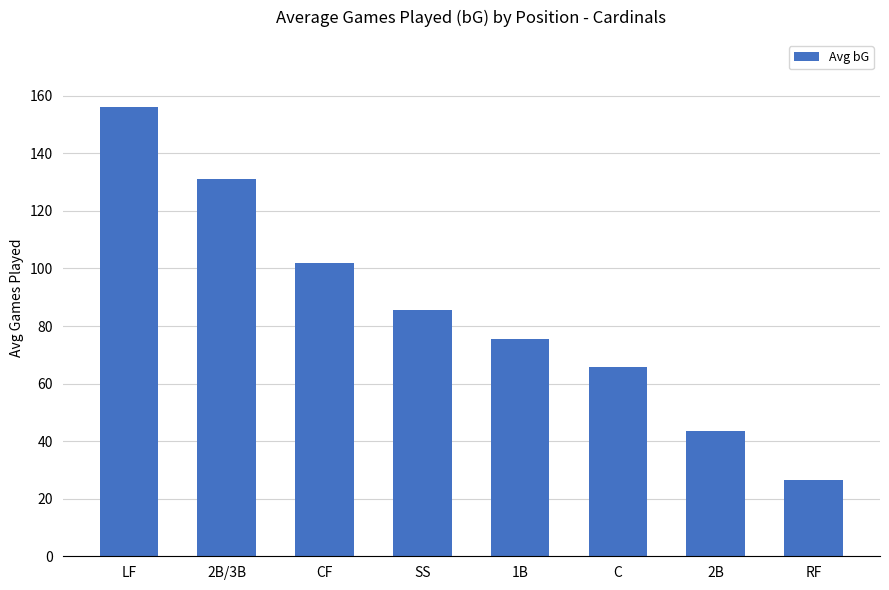

Does the chart contain stacked bars?

No